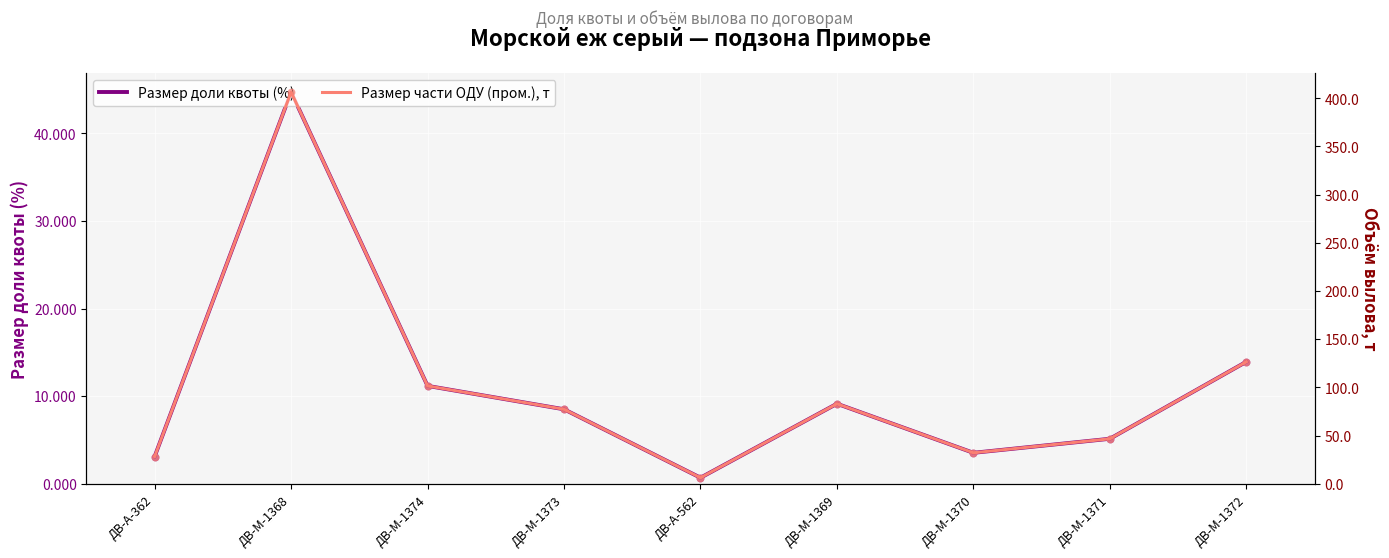

Is the value of Размер доли квоты (%) at ДВ-М-1371 greater than the value of Размер части ОДУ (пром.), т at ДВ-А-562?

No